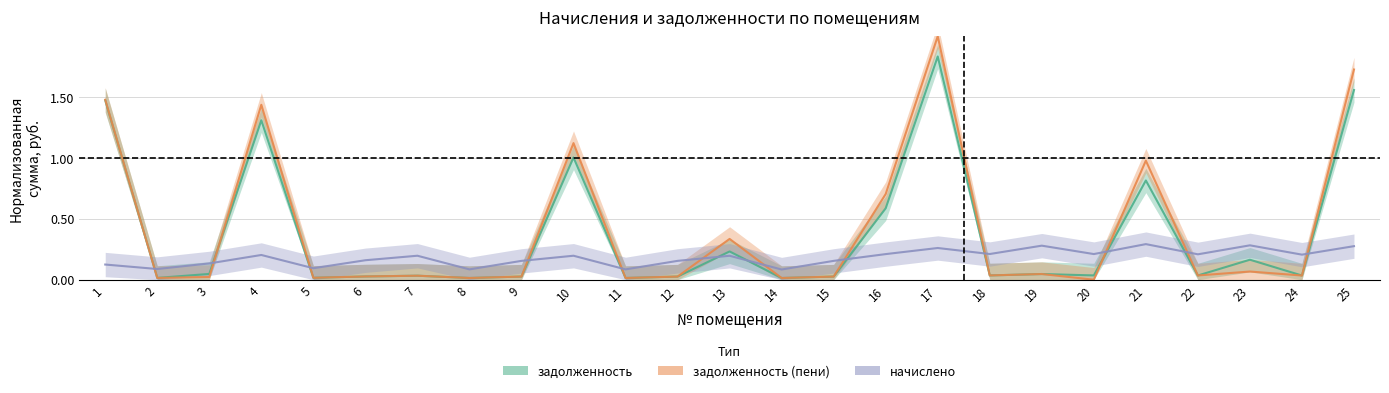

What is the total value across all series at 22?

0.3